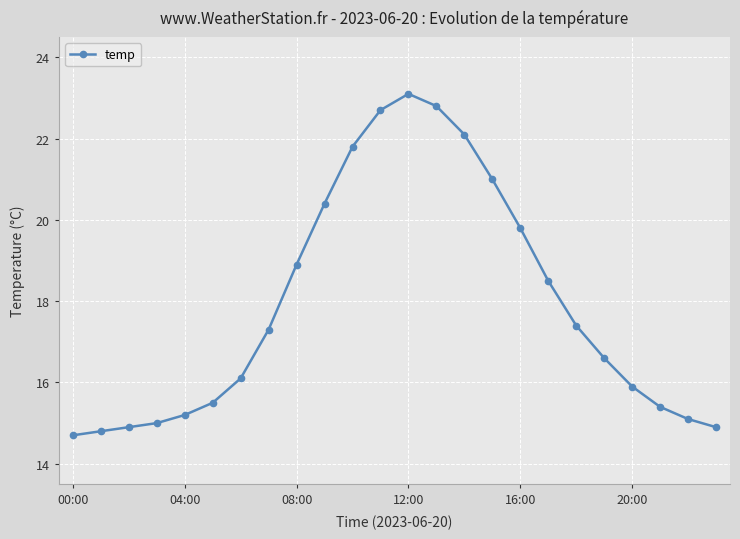

What is the value of the 8th point from the left?

17.3